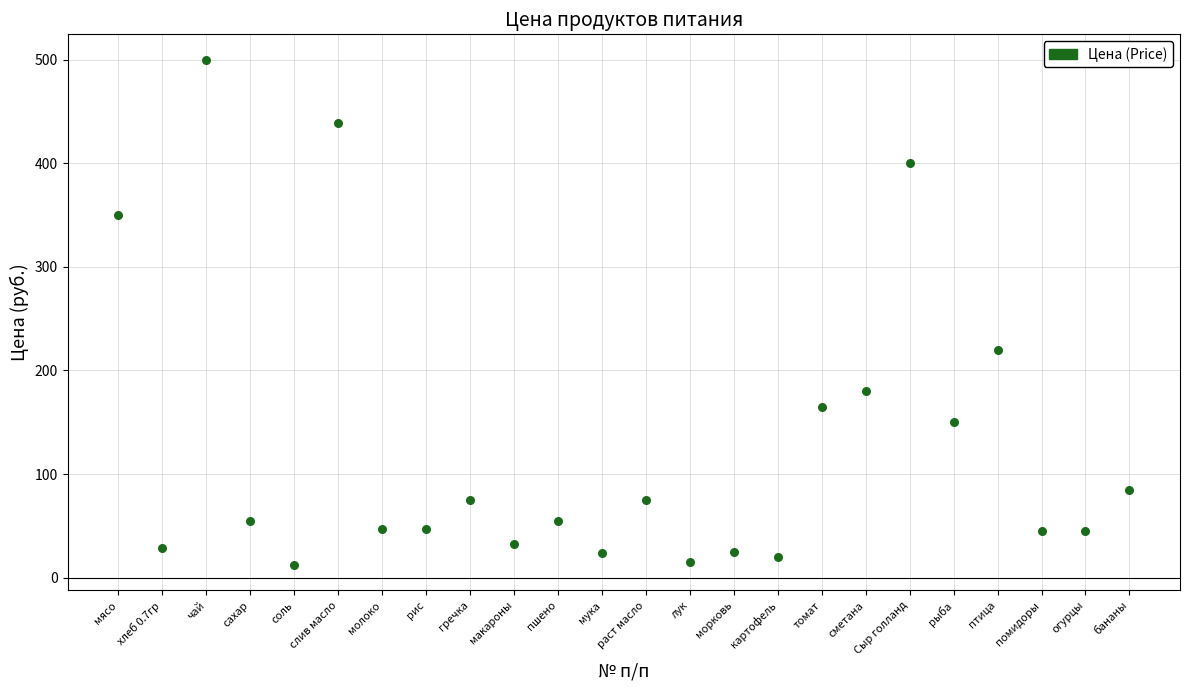

What is the range of X values (max minus min)?

23.0